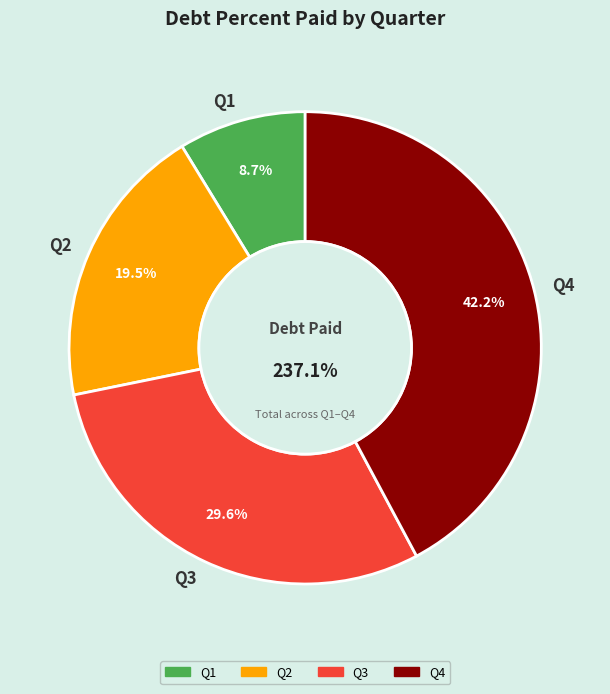

To the nearest percent, what is the average slice percentage?

25%